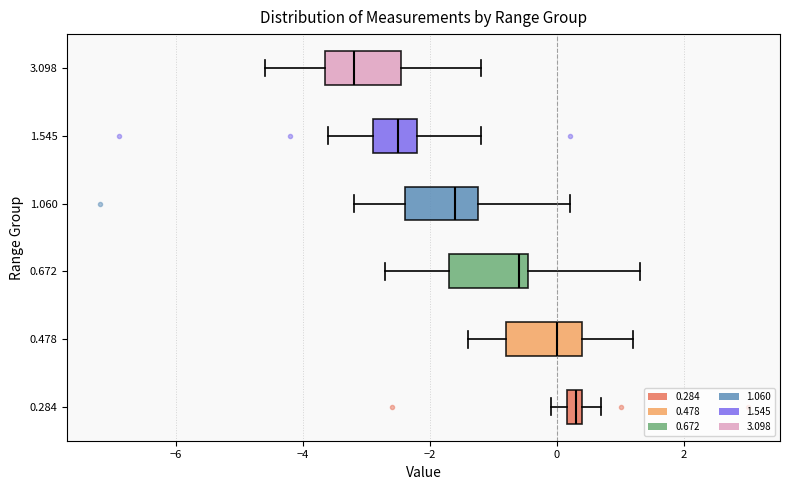

Where does the left whisker of the box at y = 0.284 end on the x-axis? The values are not printed on the chart, so give them approximately, as read against the axis.

0.0